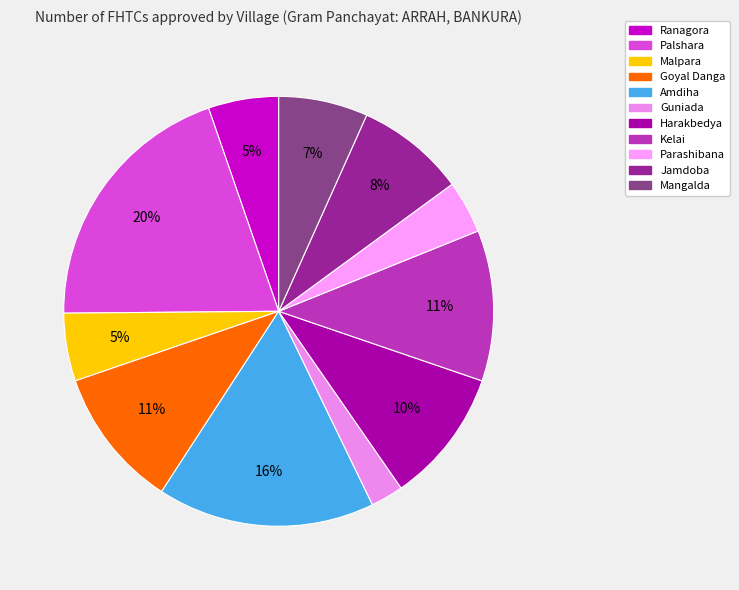

Is there a majority slice in this chart?

No